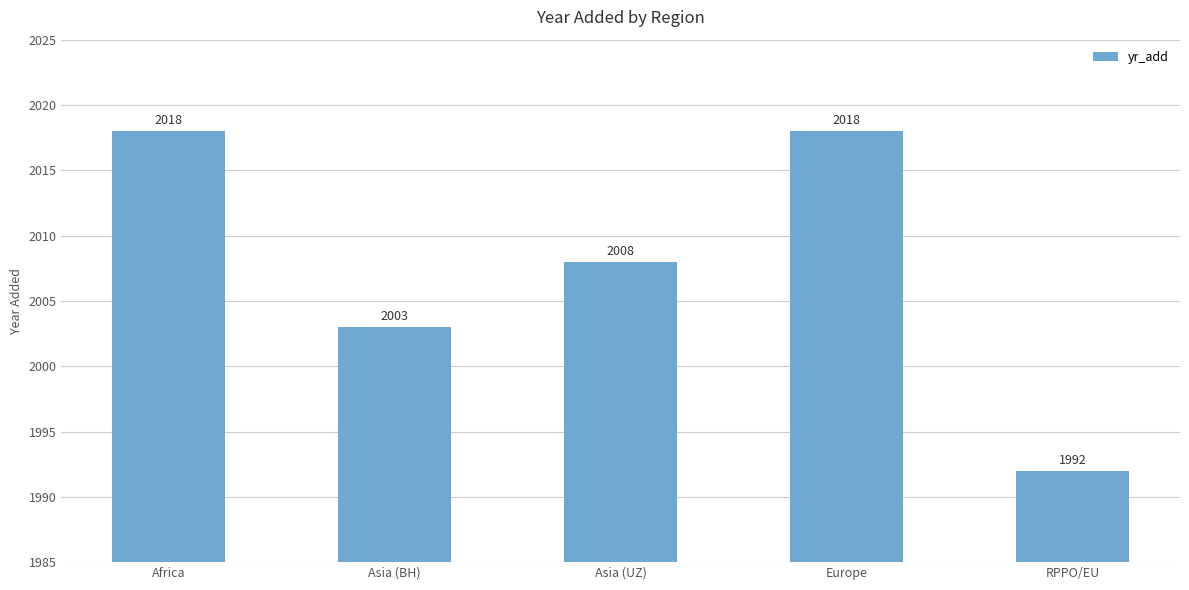

What is the difference between the maximum and minimum values?

26